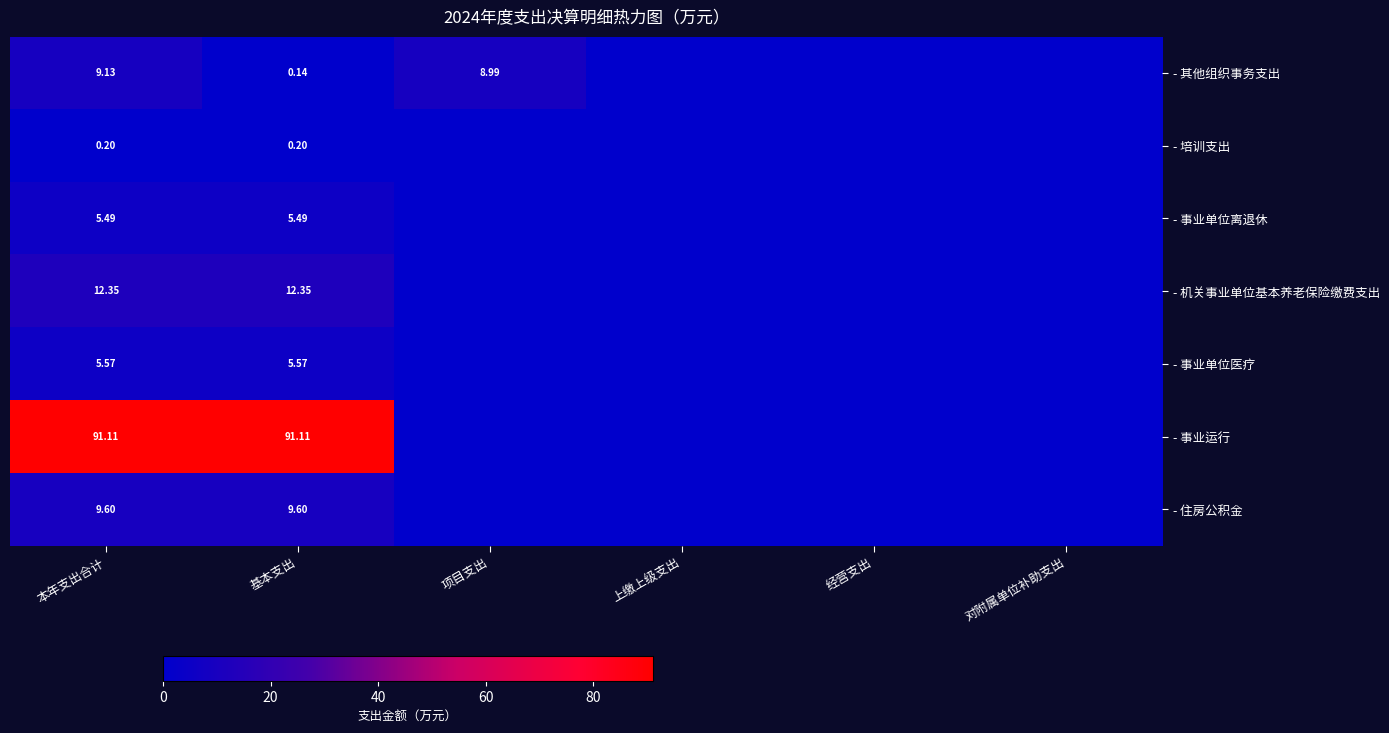

Between 项目支出 and 对附属单位补助支出, which is larger?

项目支出